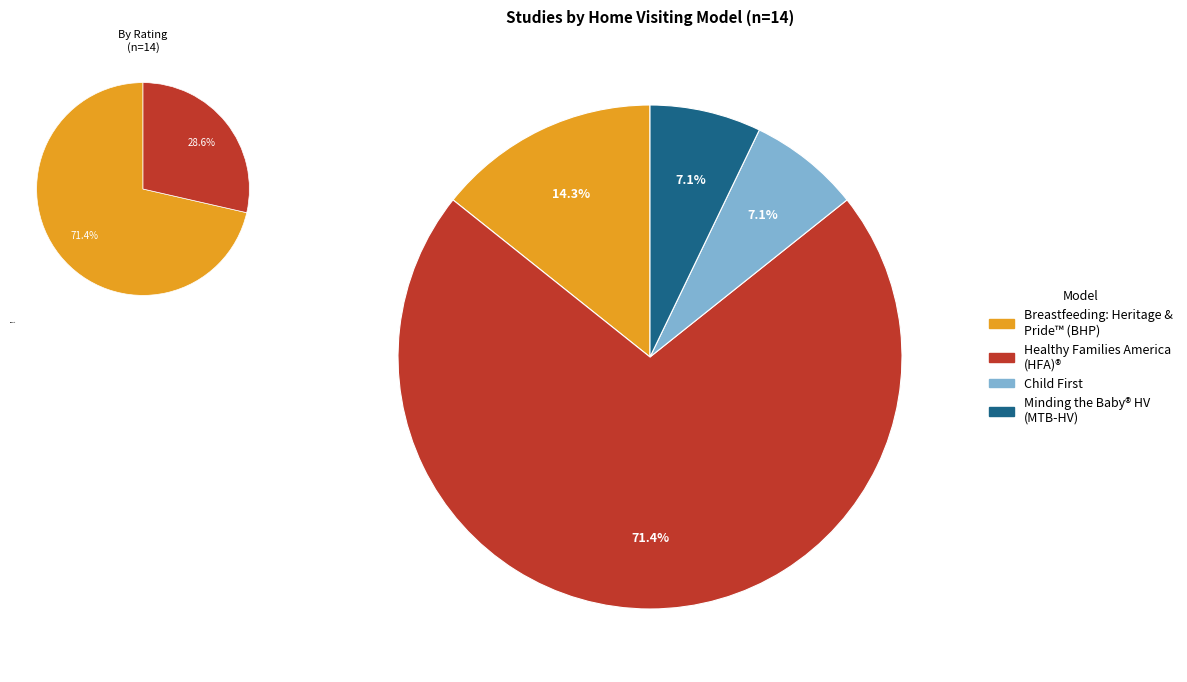

What is the total percentage of Minding the Baby® Home Visiting (MTB-HV) and Other?

14.3%